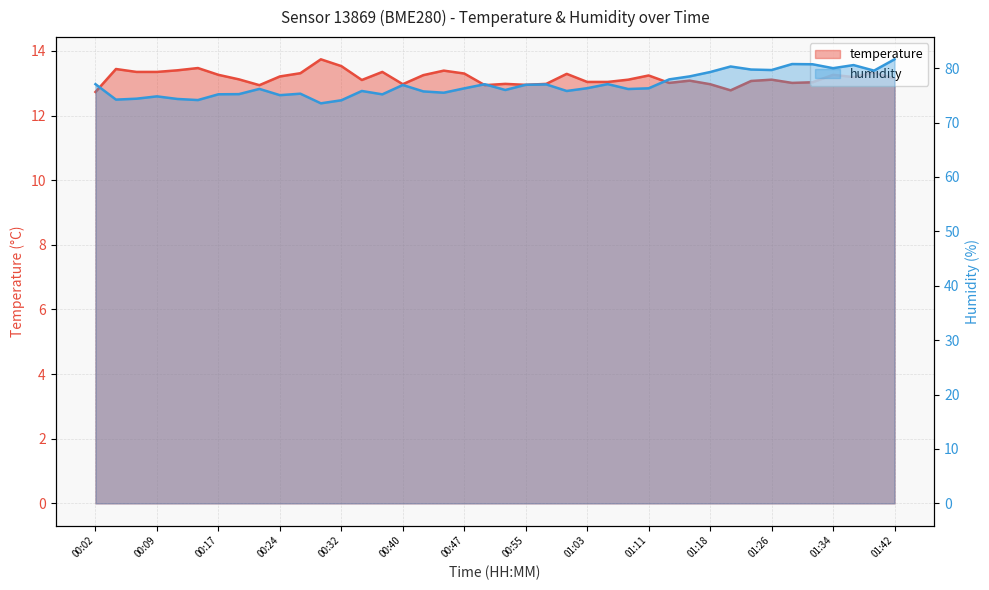

The value of temperature at 01:18 is 13.0. True or false?

True